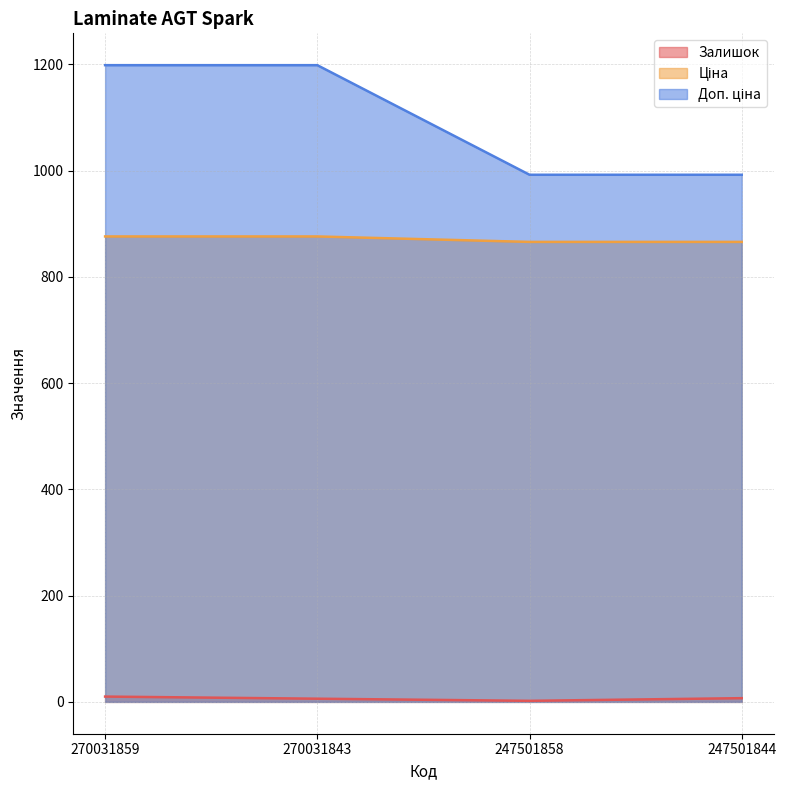

Rank the series by their average value, from lowest to highest.

Залишок, Ціна, Доп. ціна